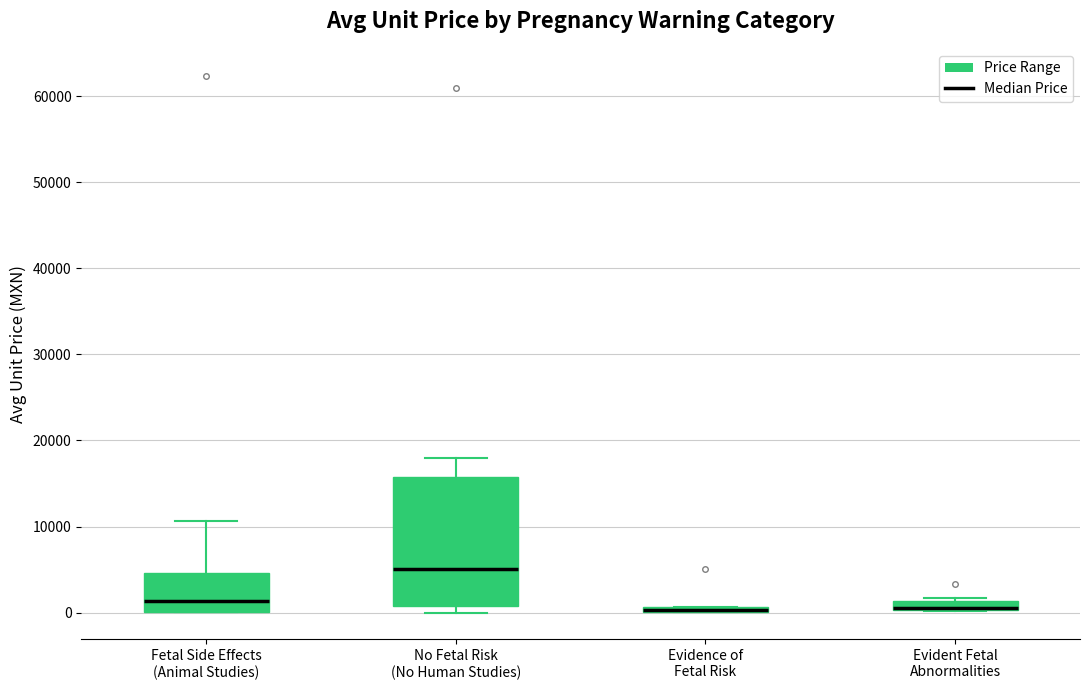

Where is the upper edge of the box for Evidence of Fetal Risk on the y-axis? The values are not printed on the chart, so give them approximately, as read against the axis.

1000